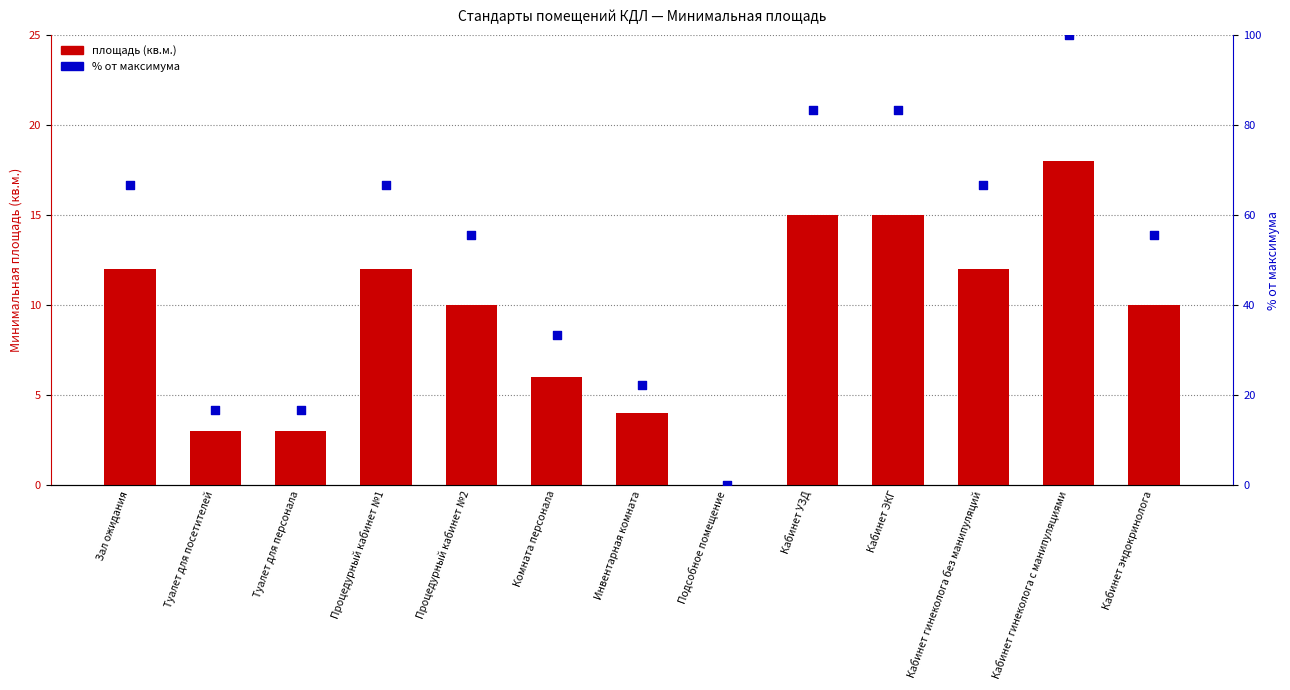

At how many categories does at least one series exceed 98?

1